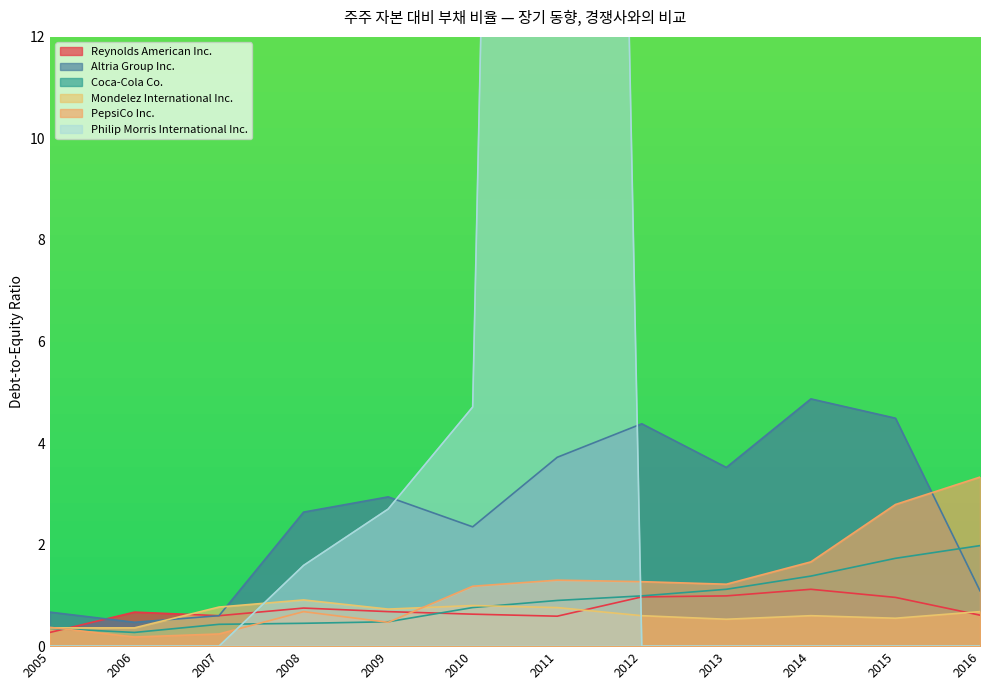

What value does the Mondelez International Inc. series have at 2012?

0.6